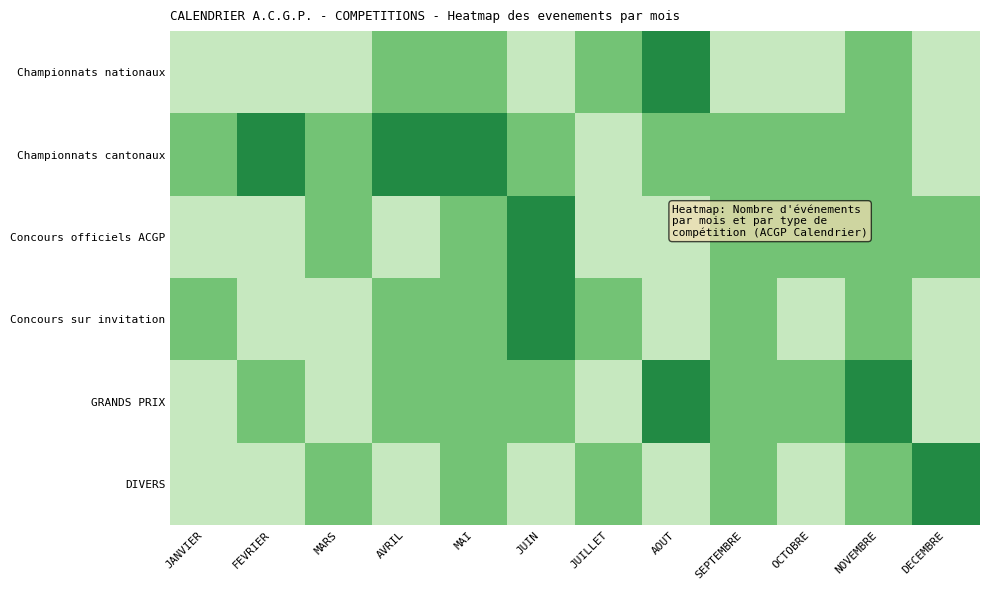

How many distinct data groups are displayed?

6